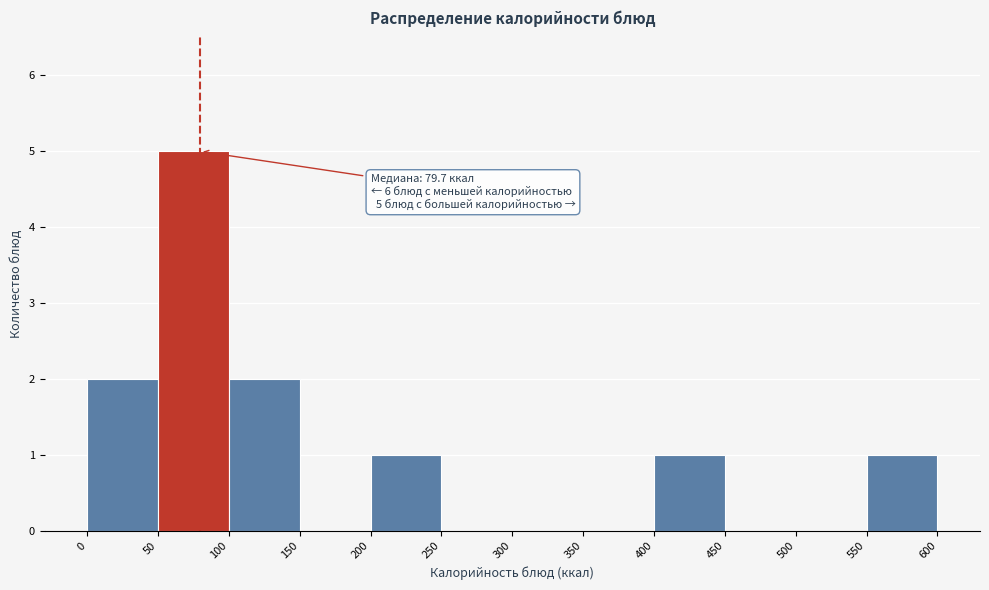

Over which range of the x-axis is the bar tallest?

50 to 100